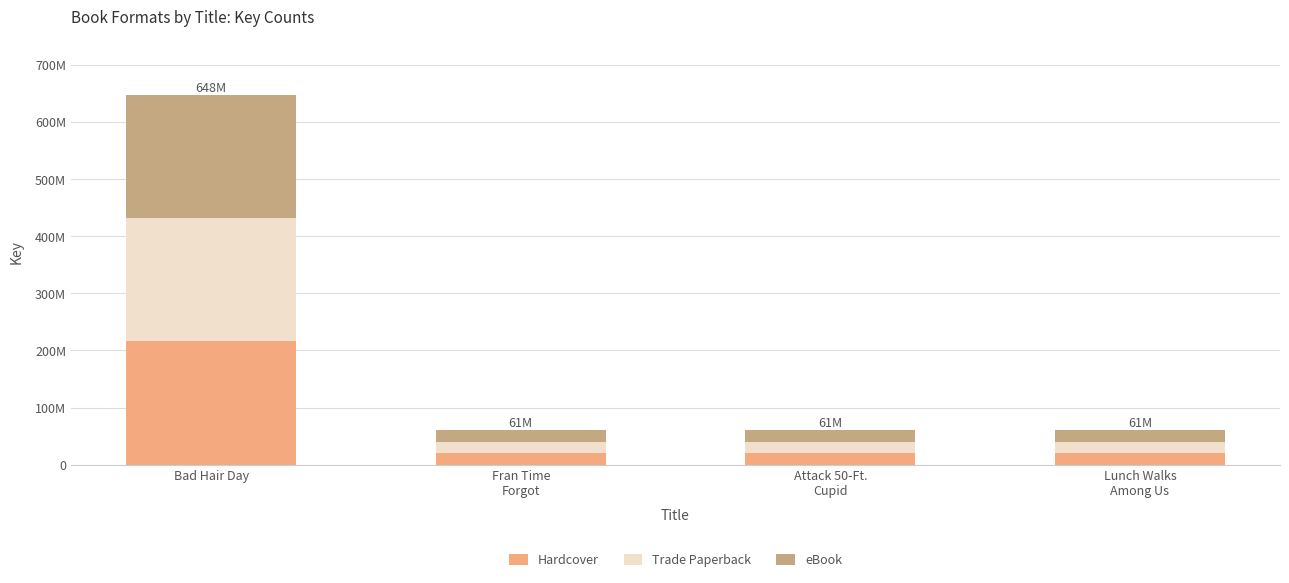

What are all the series names shown in the legend?

Hardcover, Trade Paperback, eBook